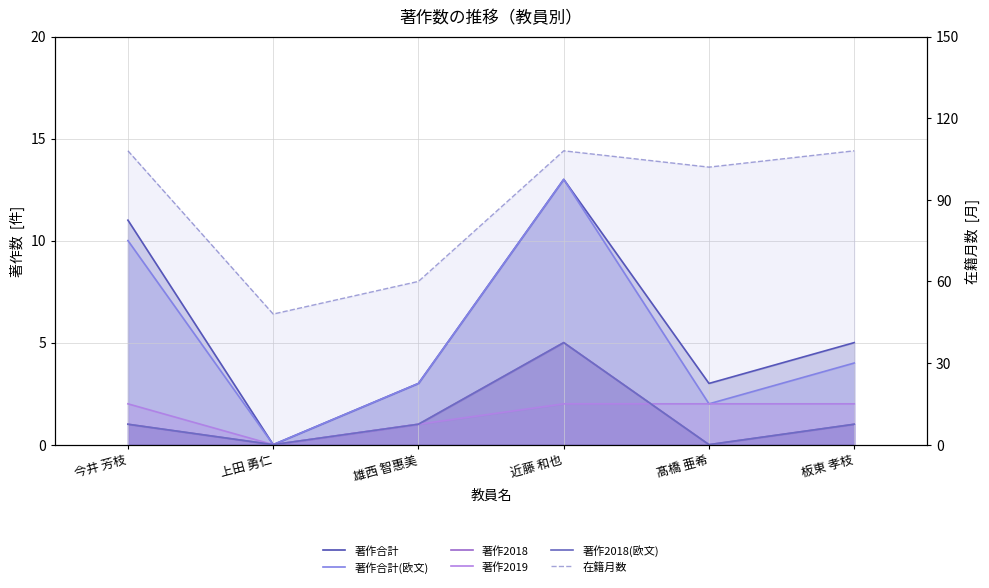

The value of 著作2018 at 上田 勇仁 is -2. True or false?

False